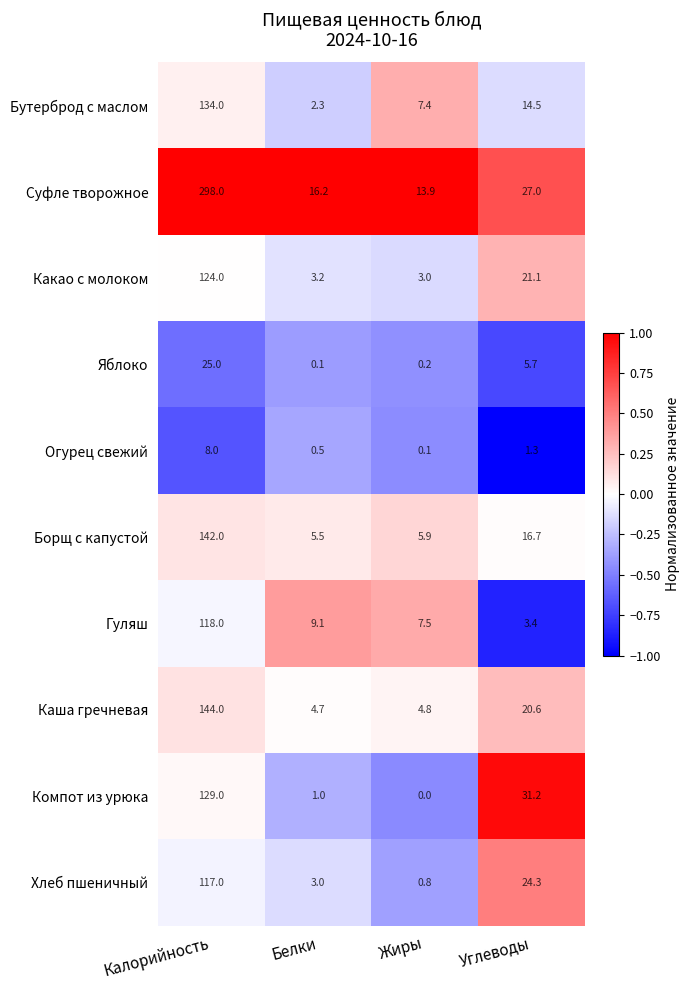

Where does the Какао с молоком series first go above 21?

Калорийность